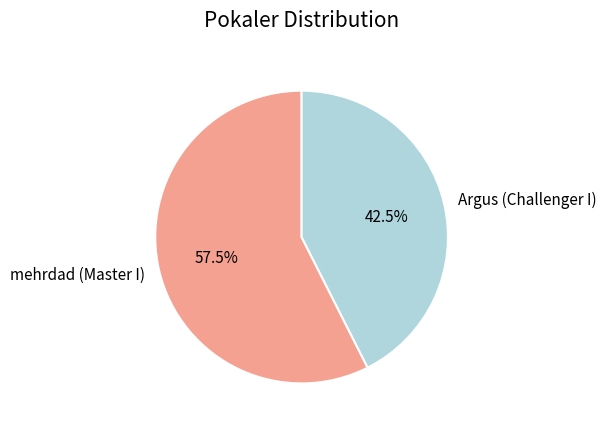

What is the total percentage of mehrdad (Master I) and Argus (Challenger I)?

100.0%